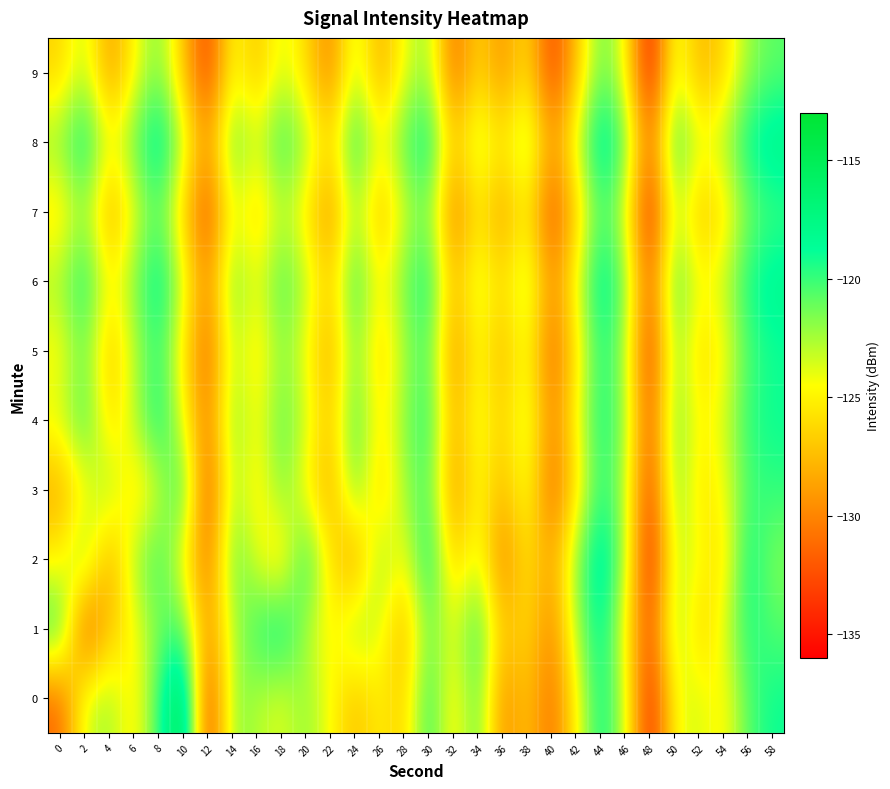

What is the difference between the highest and lowest values at 20?

7.1